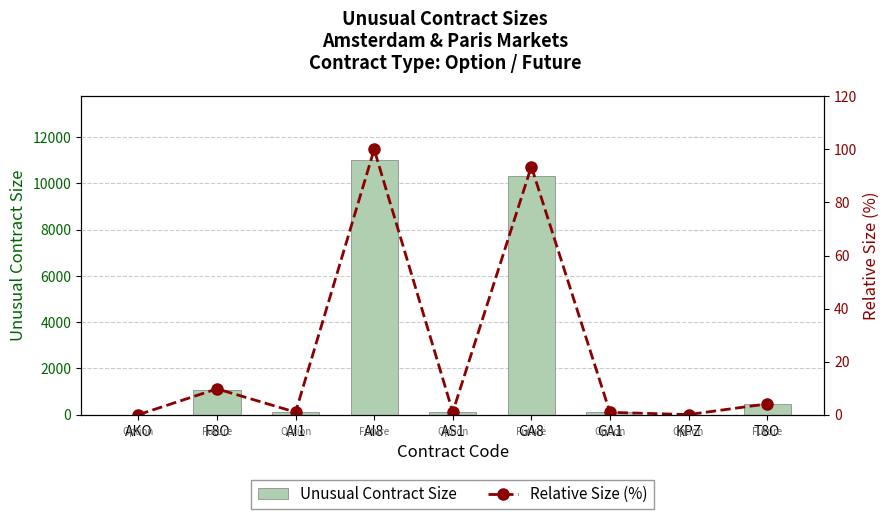

What is the label of the 5th bar from the left?

AS1